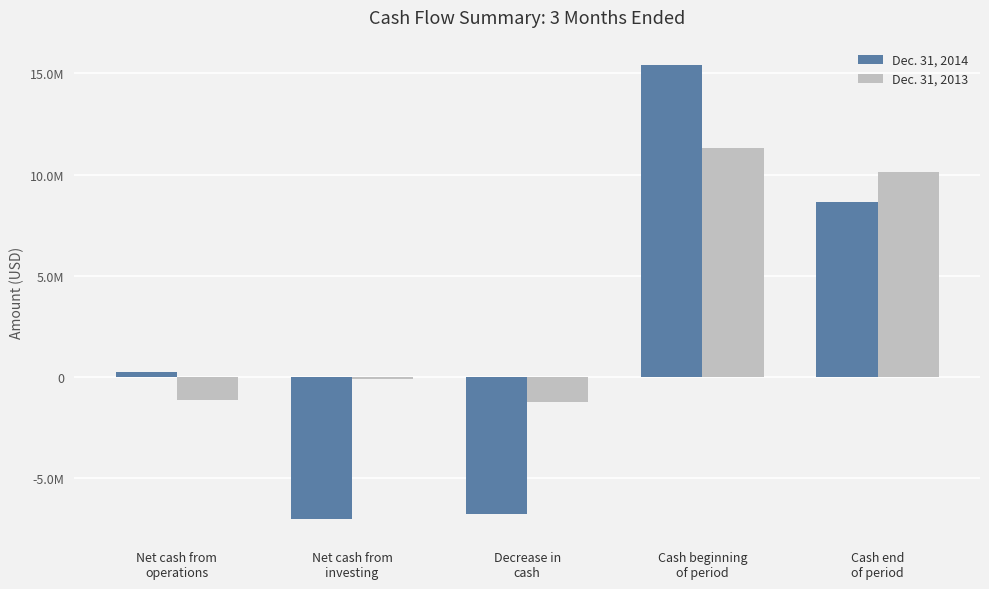

What are all the series names shown in the legend?

Dec. 31, 2014, Dec. 31, 2013